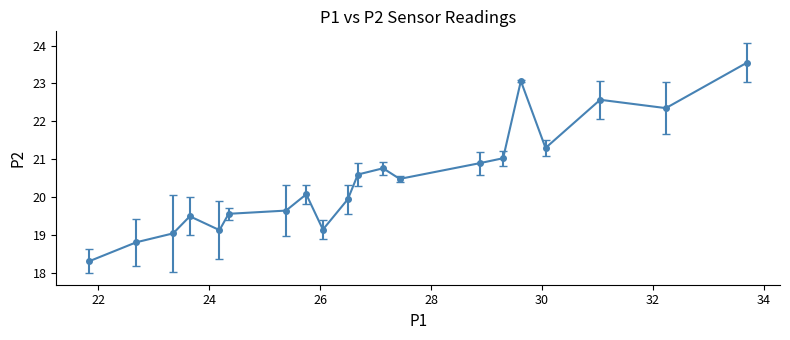

What is the minimum value shown in the chart?

18.3